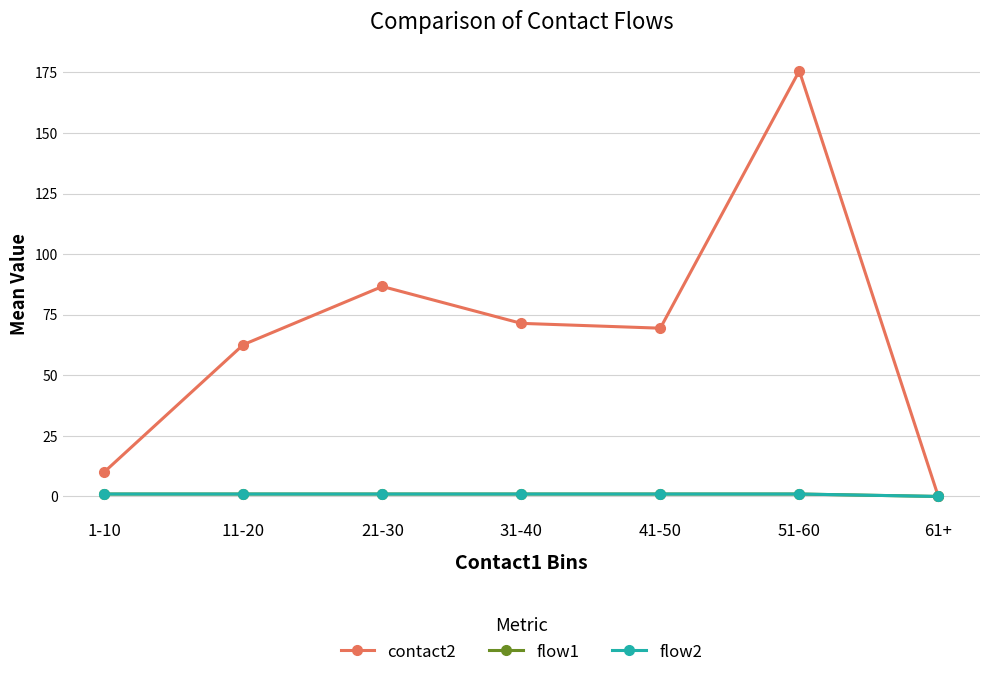

Is the value of flow2 at 1-10 greater than the value of flow1 at 41-50?

No